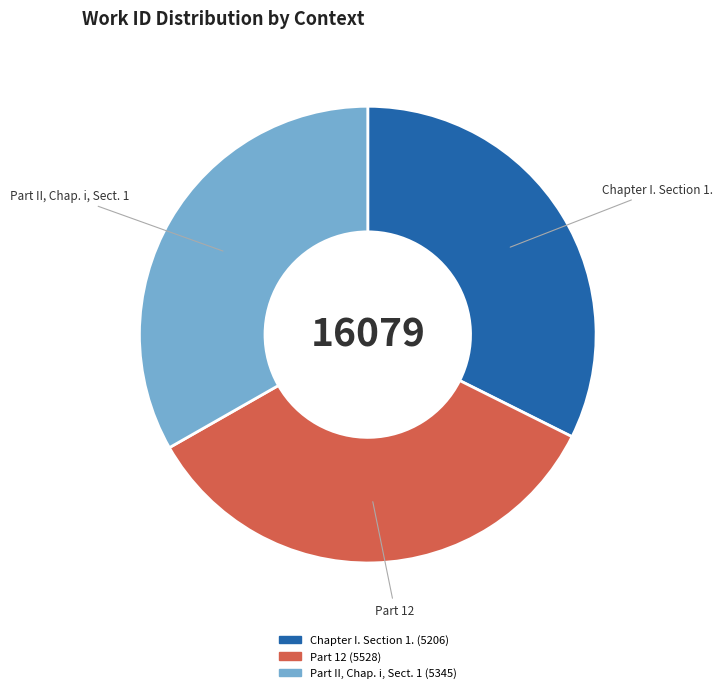

Between Part II, Chap. i, Sect. 1 and Part 12, which is larger?

Part 12